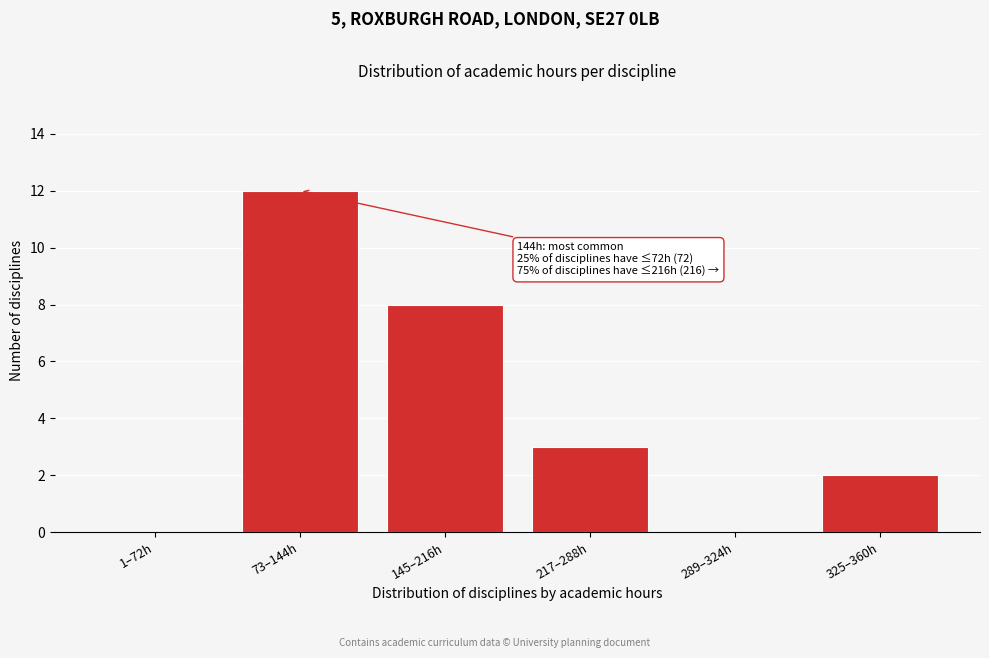

Reading left to right, what are all the values shown in this chart?

1–72h=0	73–144h=12	145–216h=8	217–288h=3	289–324h=0	325–360h=2